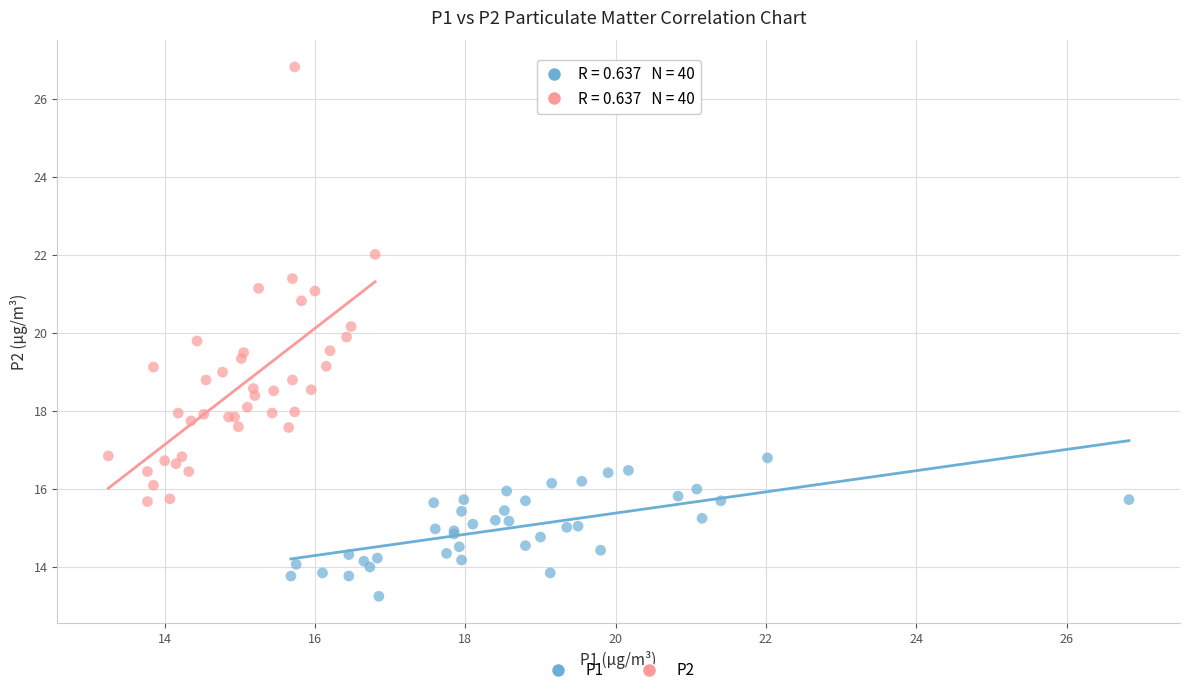

Which series contains the lowest Y value?

P1